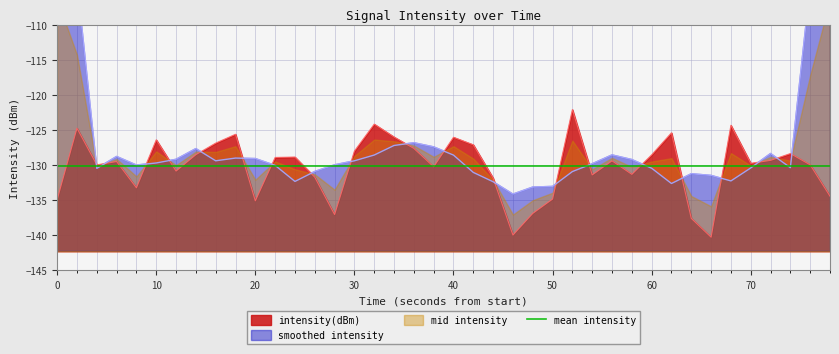

What is the lowest value of the intensity(dBm) series?

-140.3